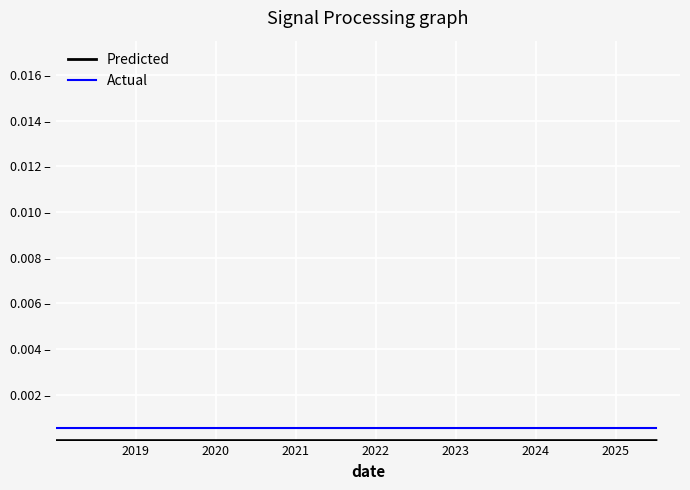

True or false: Predicted and Actual intersect in this chart.

False